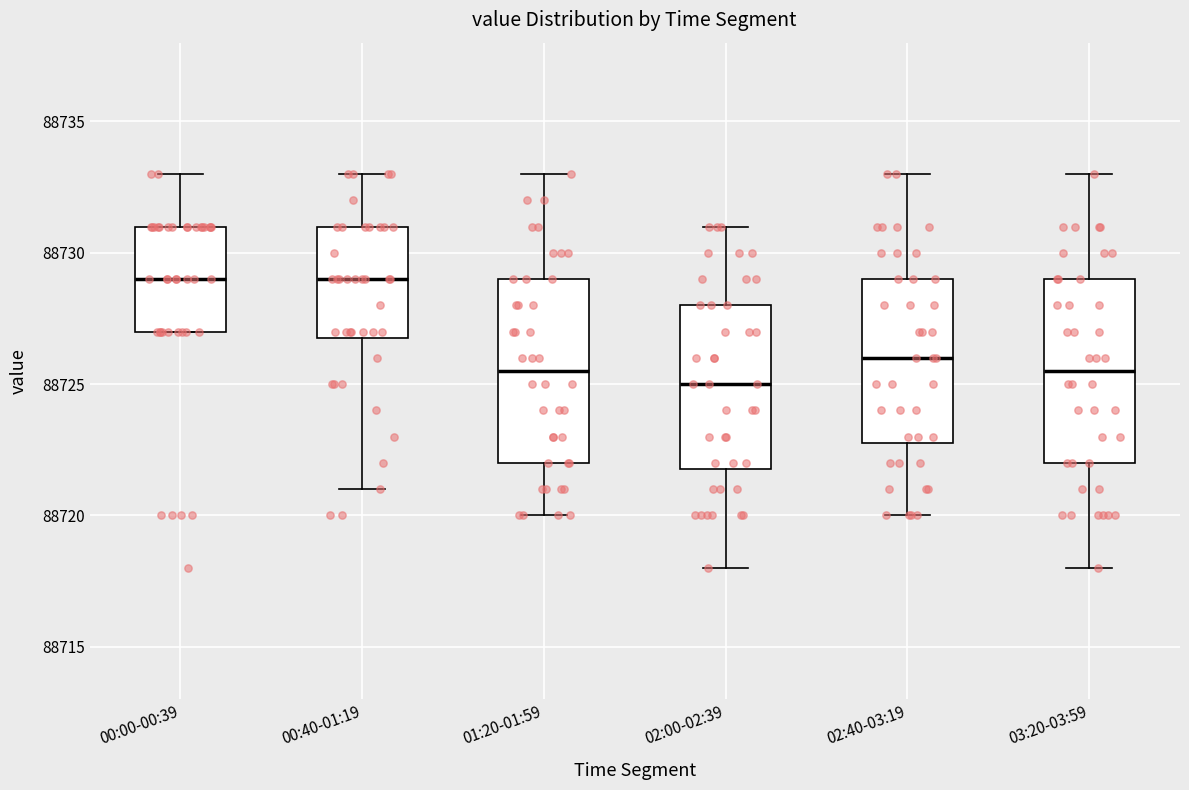

Reading left to right, transcribe this box plot: for each box, give where its median line is, the range the box spans, and where its two whiskers end, as read against the y-axis. The values are not printed on the chart, so give them approximately, as read against the axis.

00:00-00:39: median 88729.0, box 88727.0 to 88731.0, whiskers 88727.0 to 88733.0
00:40-01:19: median 88729.0, box 88727.0 to 88731.0, whiskers 88721.0 to 88733.0
01:20-01:59: median 88725.5, box 88722.0 to 88729.0, whiskers 88720.0 to 88733.0
02:00-02:39: median 88725.0, box 88722.0 to 88728.0, whiskers 88718.0 to 88731.0
02:40-03:19: median 88726.0, box 88723.0 to 88729.0, whiskers 88720.0 to 88733.0
03:20-03:59: median 88725.5, box 88722.0 to 88729.0, whiskers 88718.0 to 88733.0